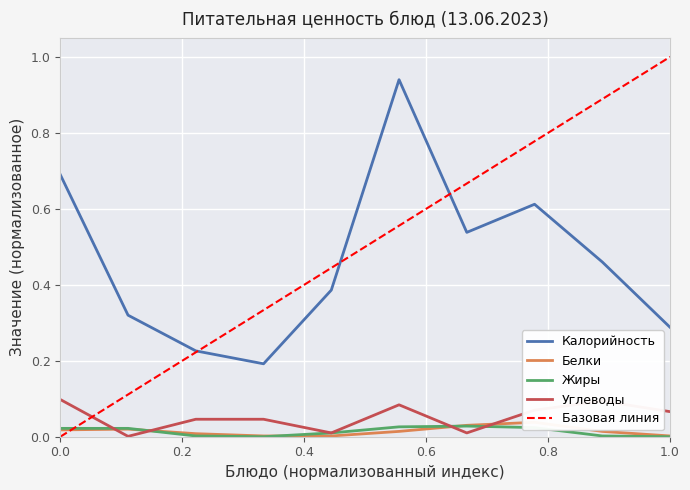

Which series has the largest total across all categories?

Калорийность